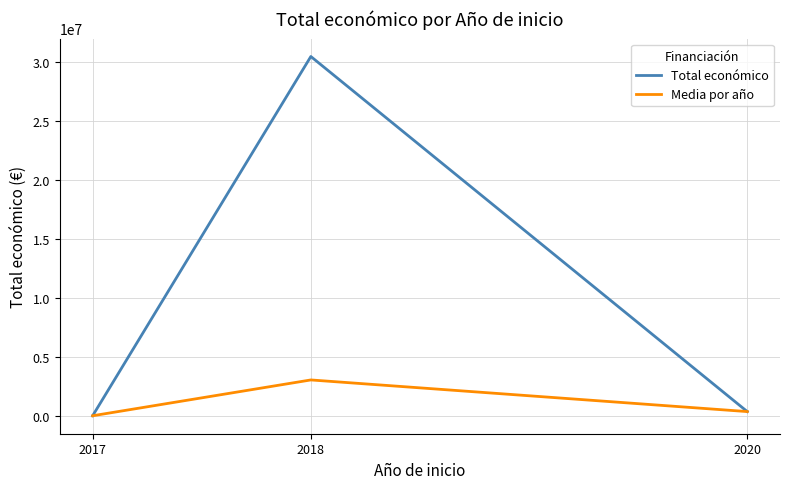

How many series are shown in this chart?

2